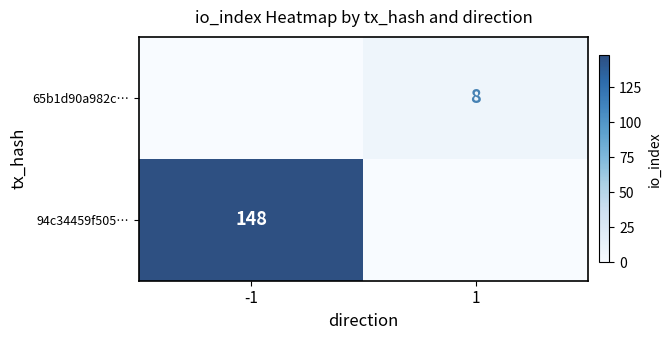

The value of 65b1d90a982c… at 1 is 3. True or false?

False